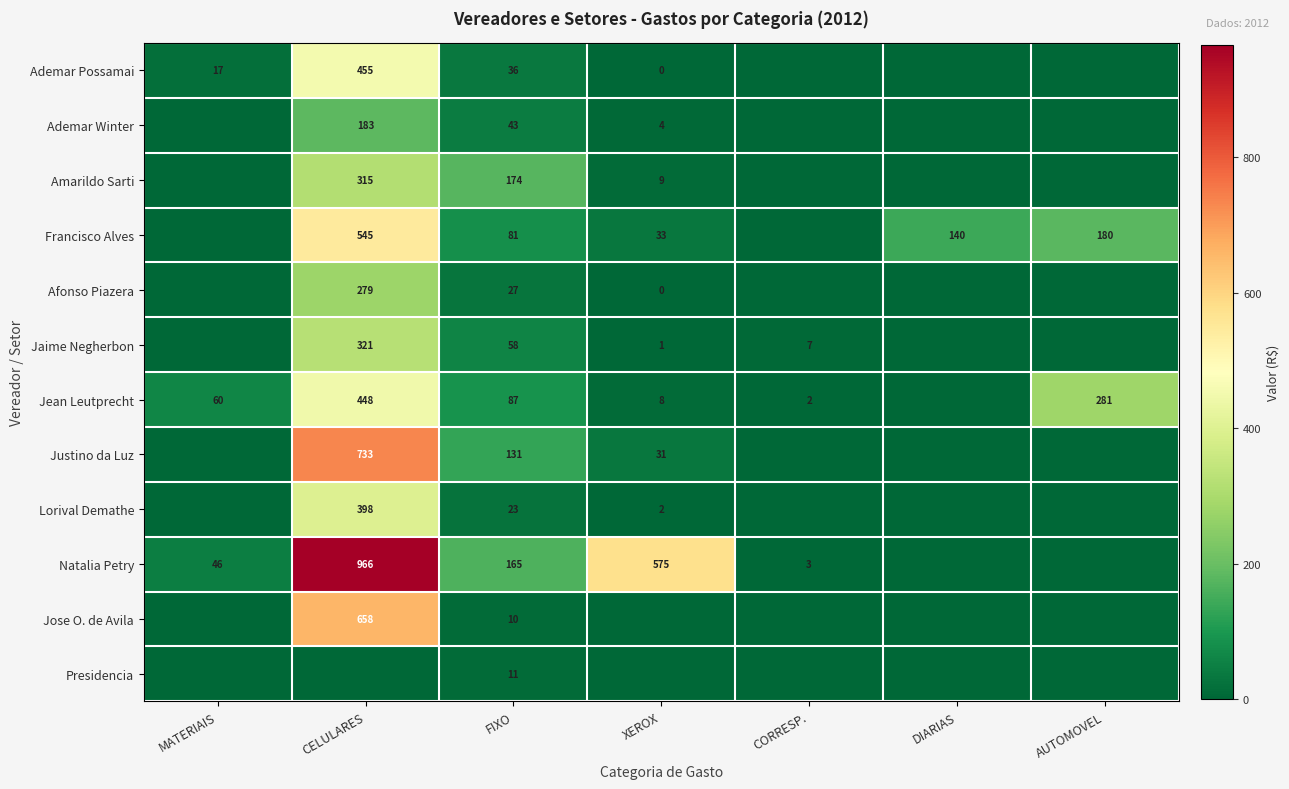

How many categories are shown in the chart?

7